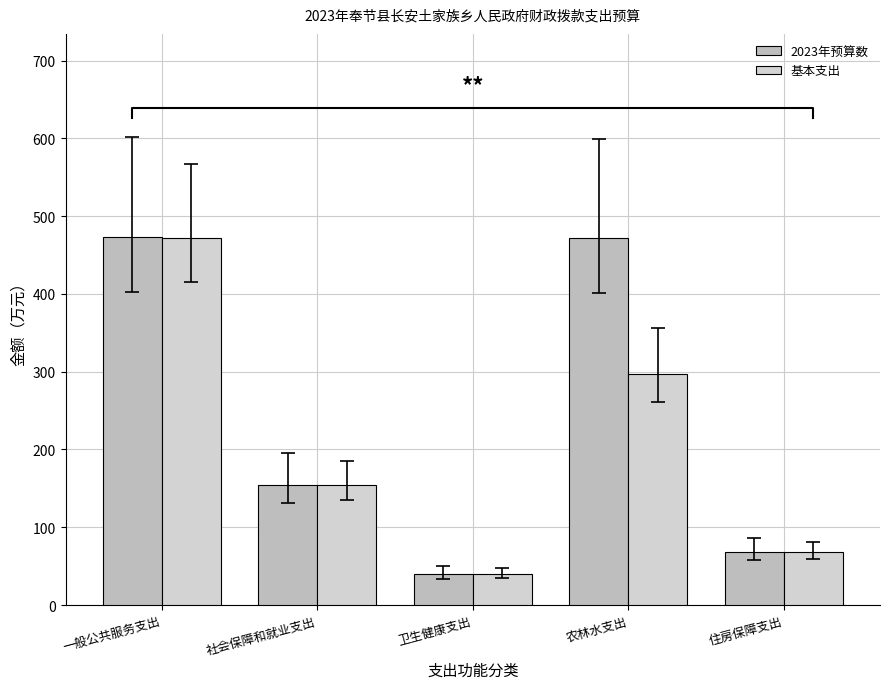

At how many categories does at least one series exceed 117?

3